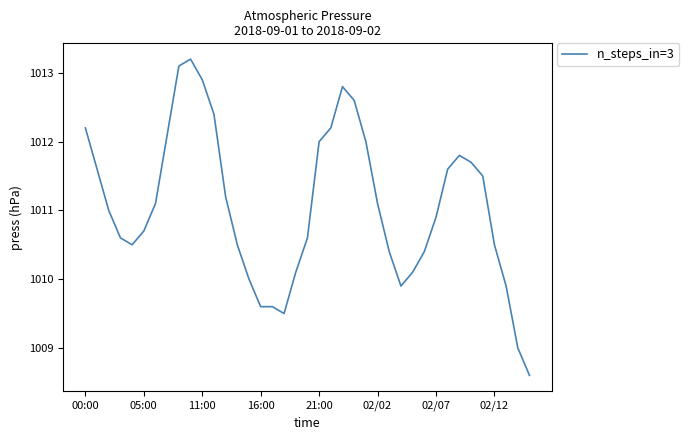

What is the difference between the maximum and minimum values?

4.6